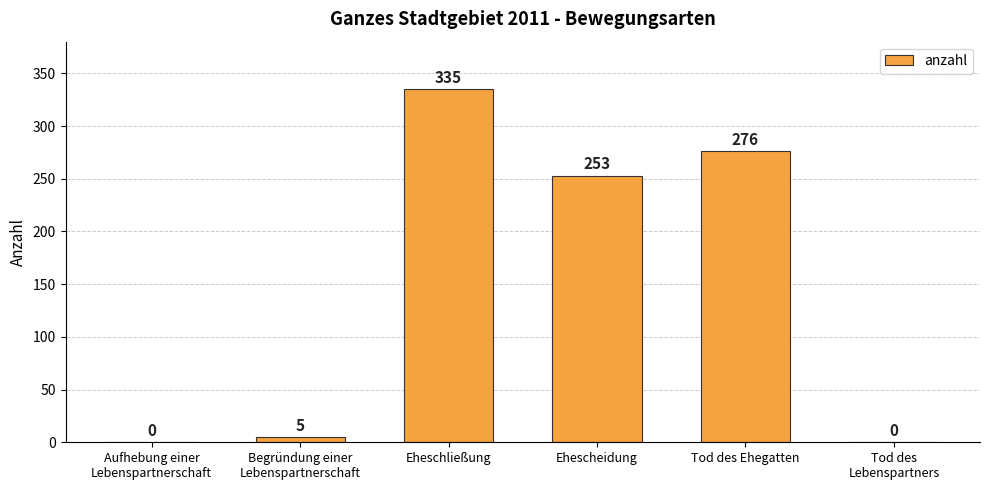

What is the average value?

145